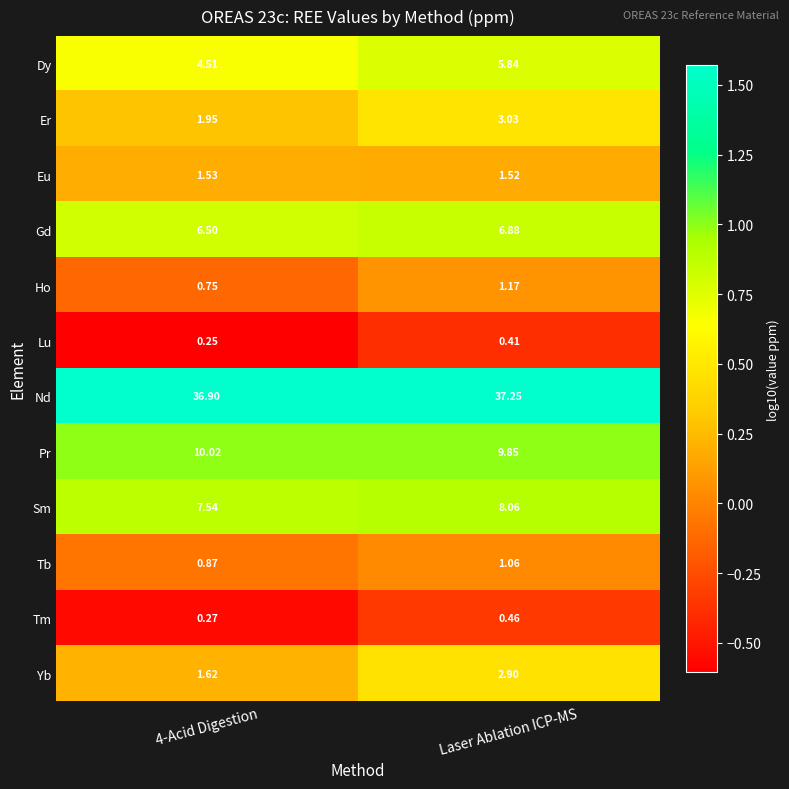

Which label corresponds to the largest value in the chart?

Laser Ablation ICP-MS